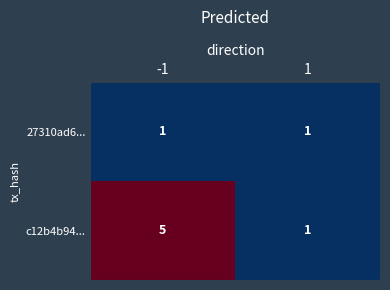

What is the difference between the maximum and minimum values in the c12b4b94... series?

4